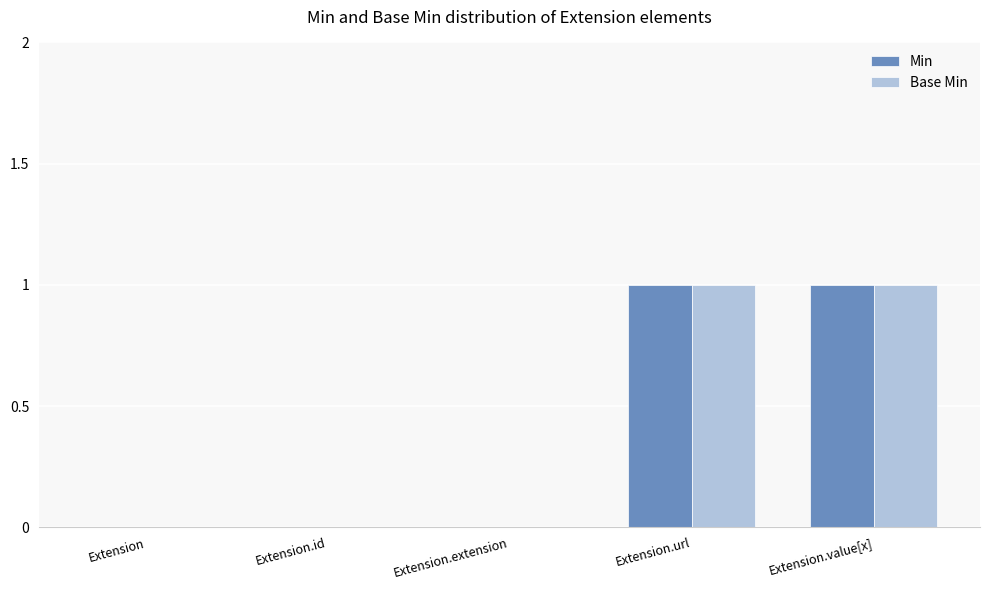

True or false: Min has a value of 1 at Extension.url.

True